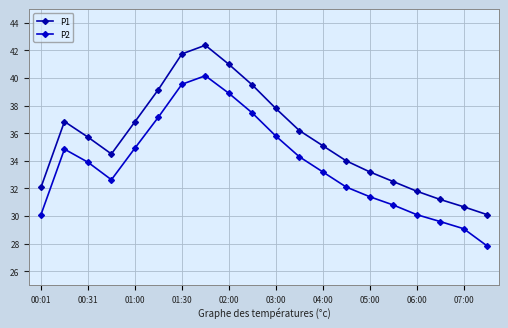

What is the value of the P2 point at the 8th from the left?

40.2